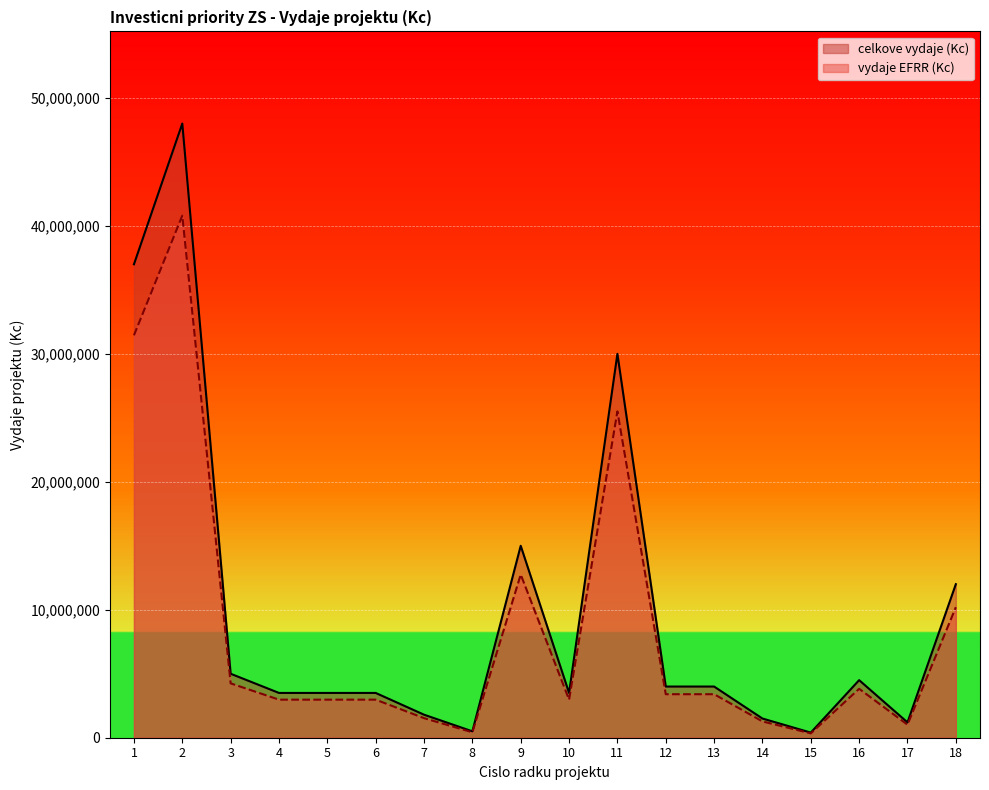

Between 17 and 1, which is larger?

1